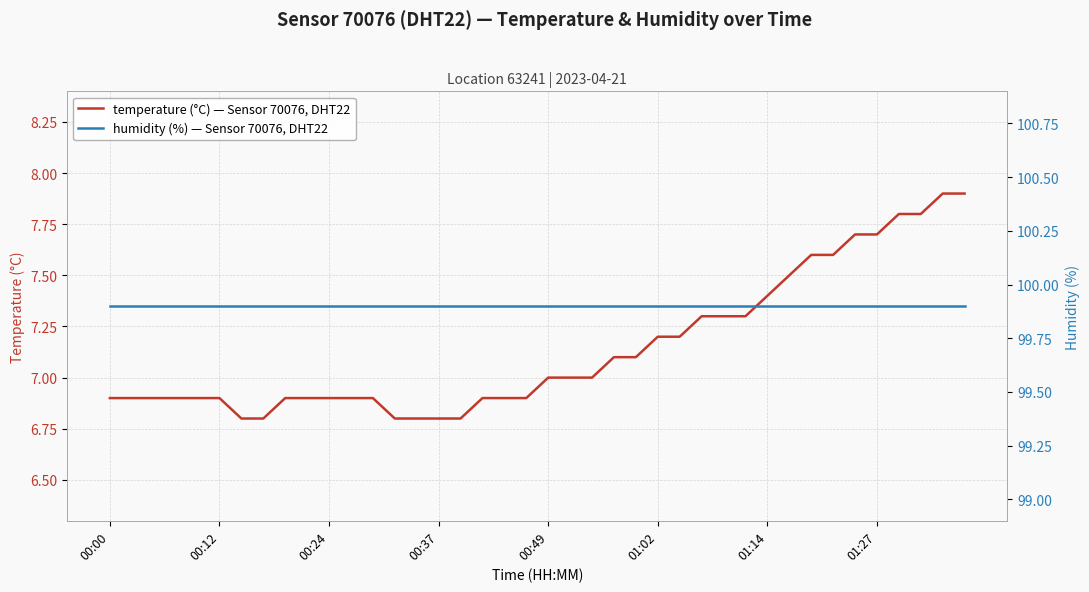

How many lines are shown in the chart?

2